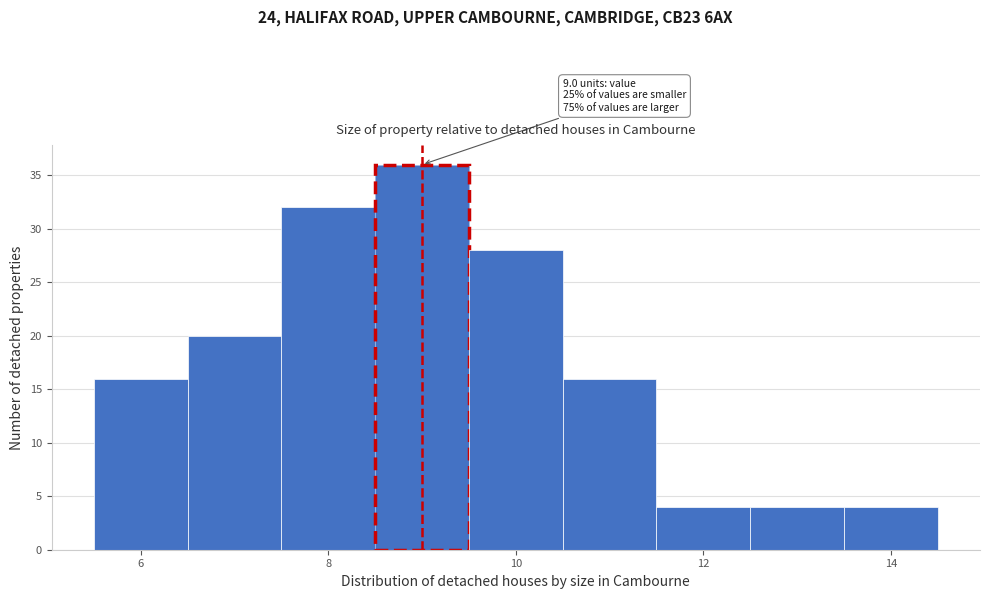

Which range on the x-axis has the tallest bar?

8.5 to 9.5